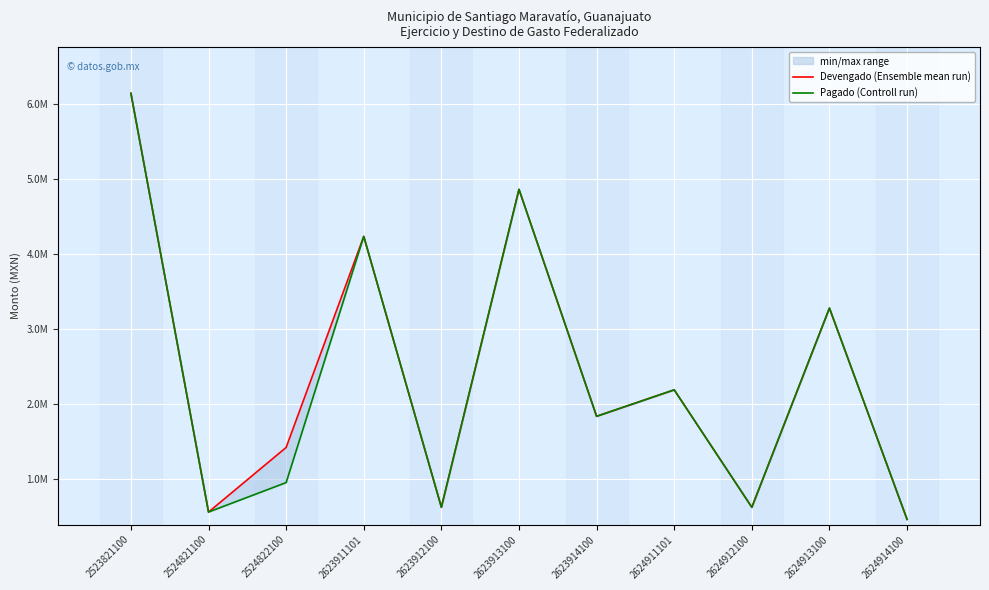

What is the sum of all Pagado (Controll run) values?

25746665.1